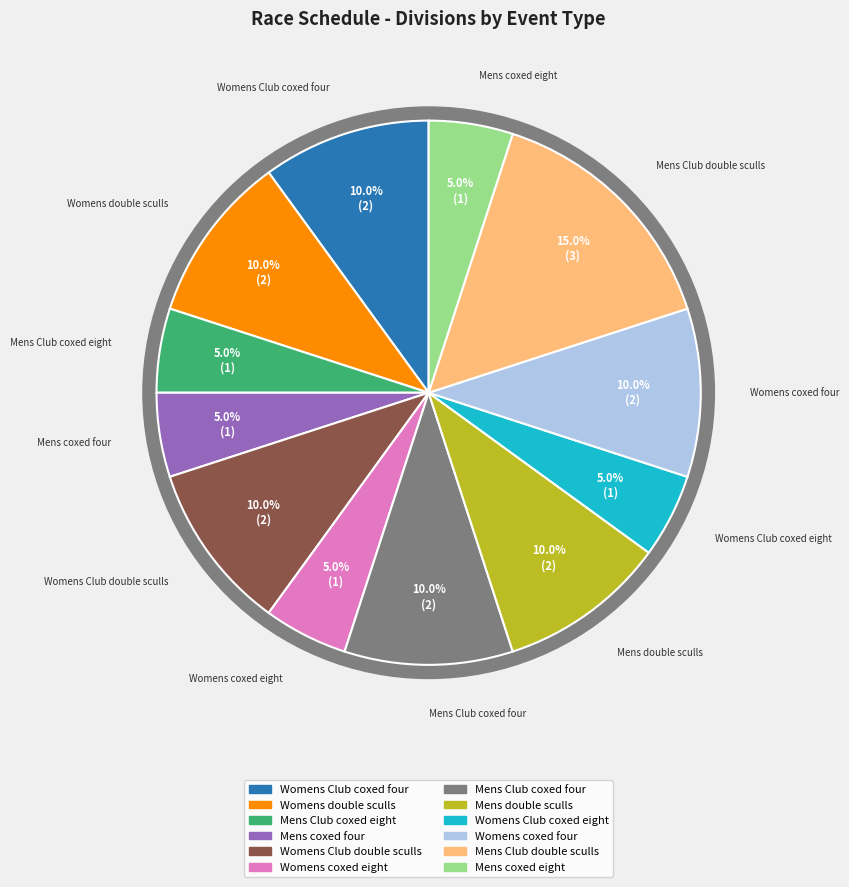

Count the number of slices in the pie.

12